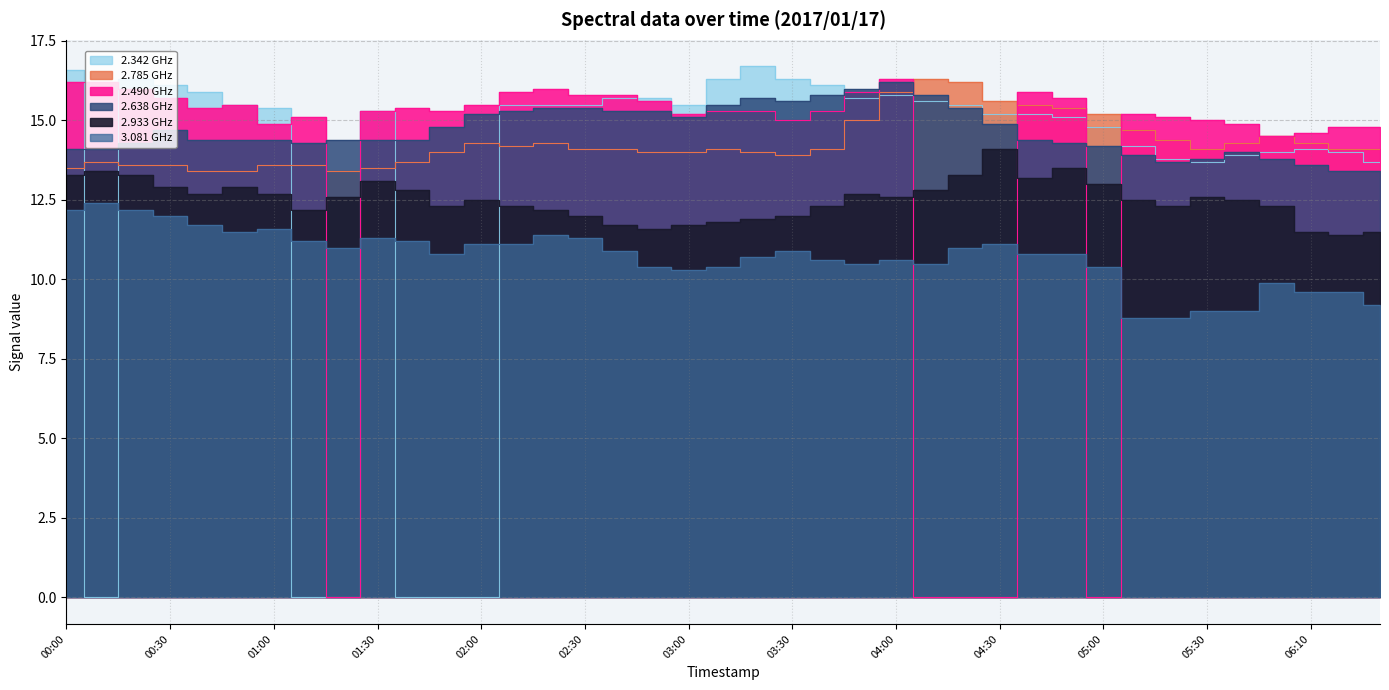

How many data points in 2.933 are above 12?

29